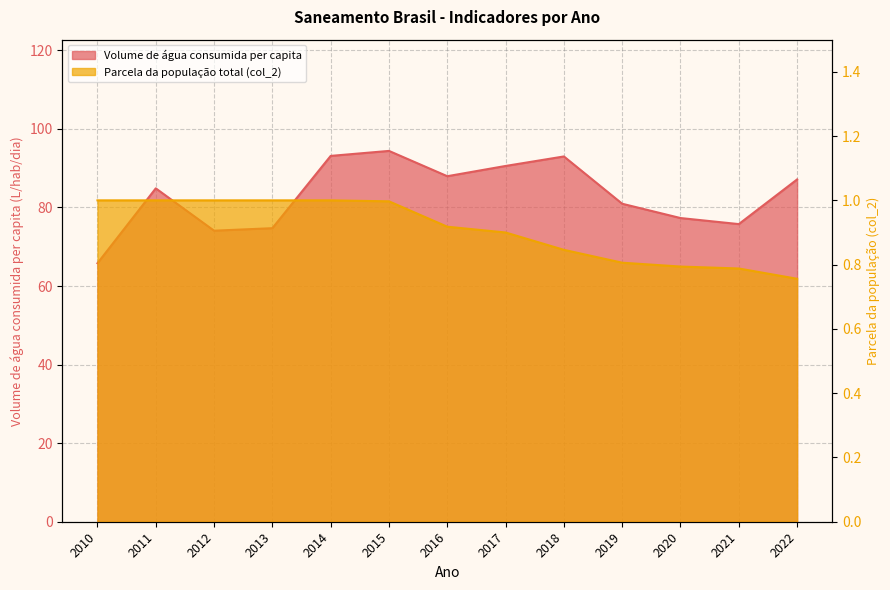

What is the sum of all Parcela da população total (col_2) values?

11.8